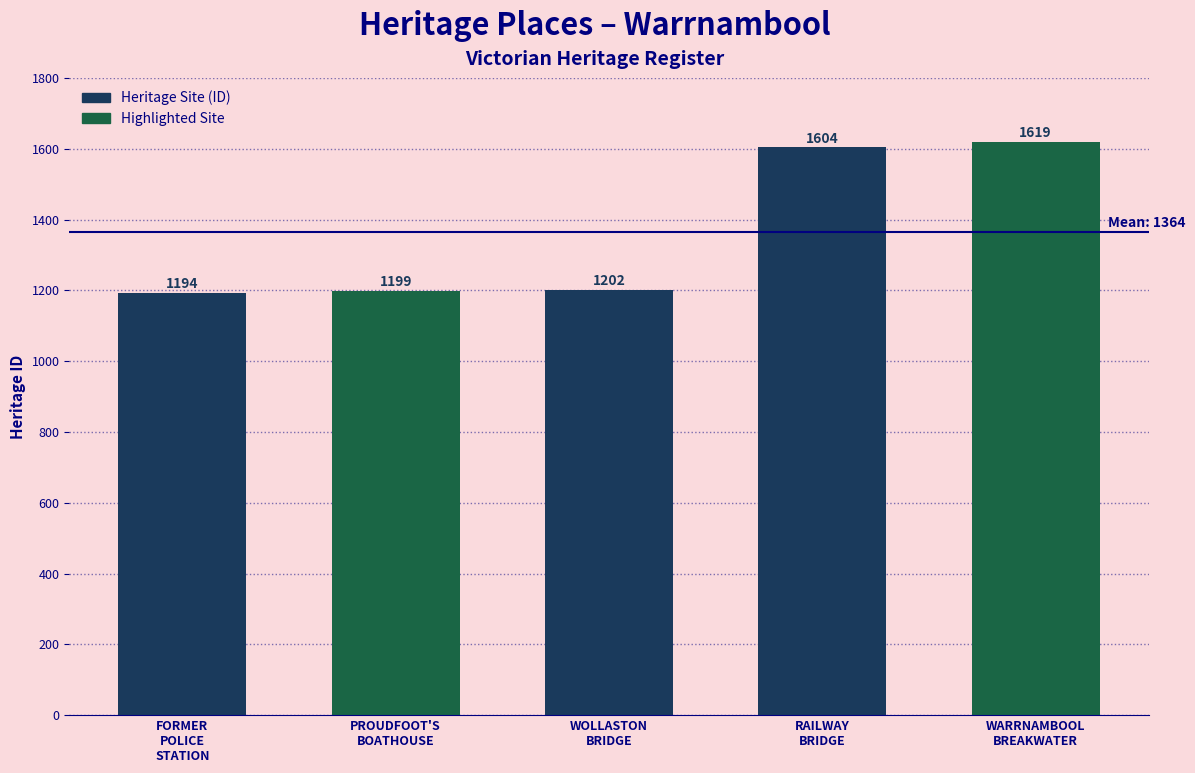

Reading right to left, list all the values displayed in this chart.

WARRNAMBOOL
BREAKWATER=1619	RAILWAY
BRIDGE=1604	WOLLASTON
BRIDGE=1202	PROUDFOOT'S
BOATHOUSE=1199	FORMER
POLICE
STATION=1194